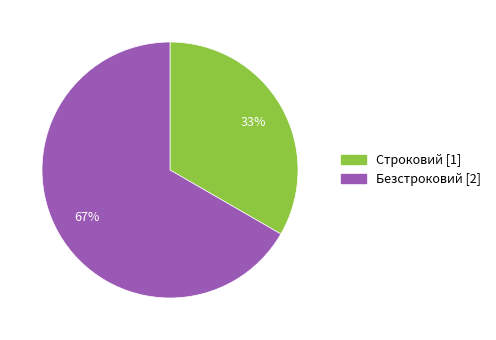

Combined, do Строковий and Безстроковий account for over 50%?

Yes